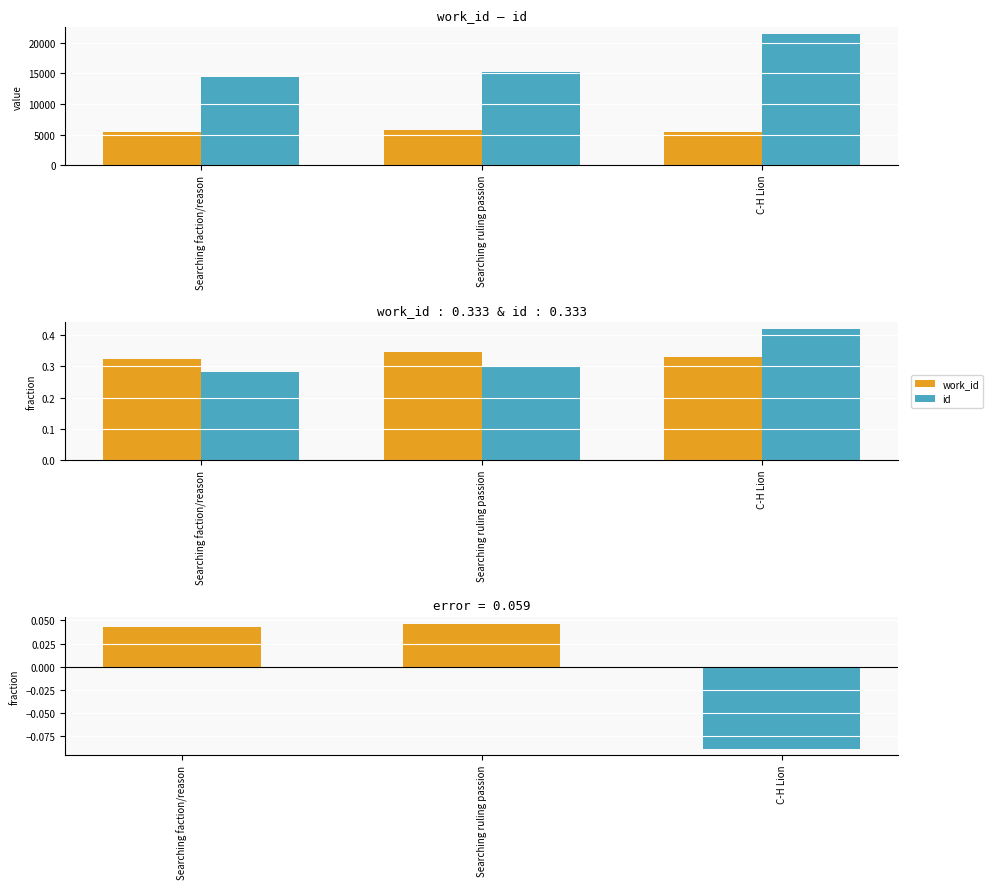

Reading left to right, list all the values displayed in this chart.

work_id: 0.3	0.3	0.3
id: 0.3	0.3	0.4
difference: 0.0	0.0	-0.1